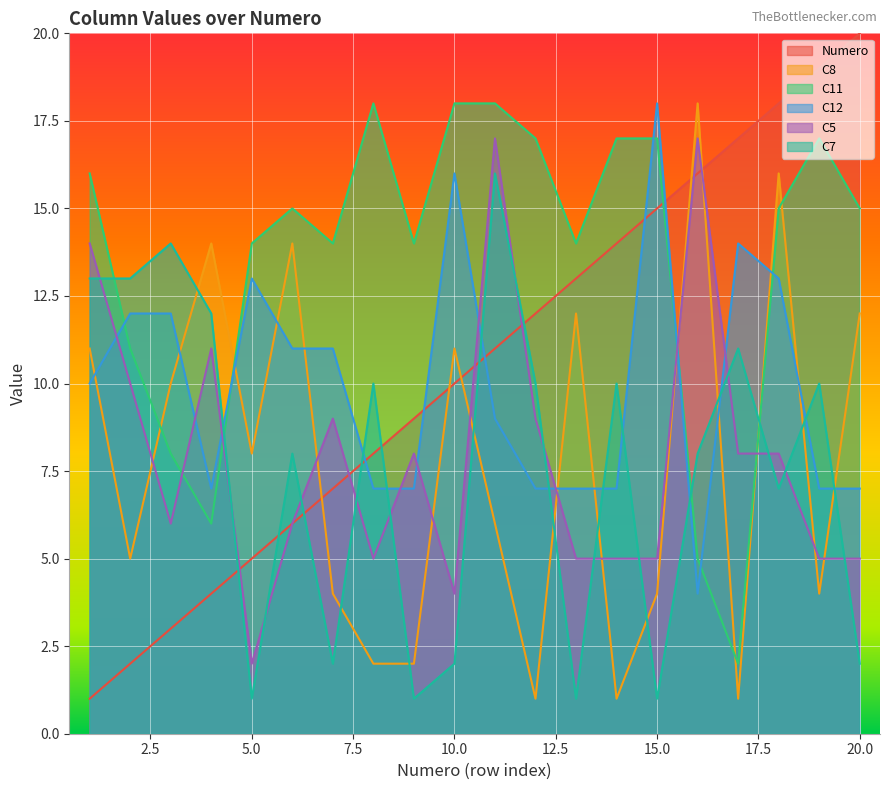

How many lines are shown in the chart?

6